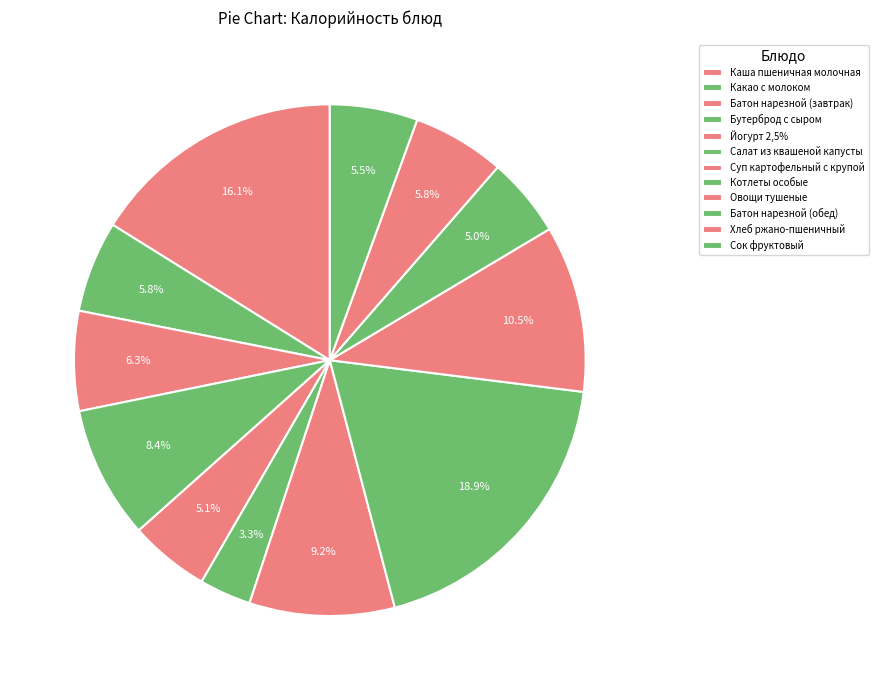

The Сок фруктовый slice represents 1% of the pie. True or false?

False